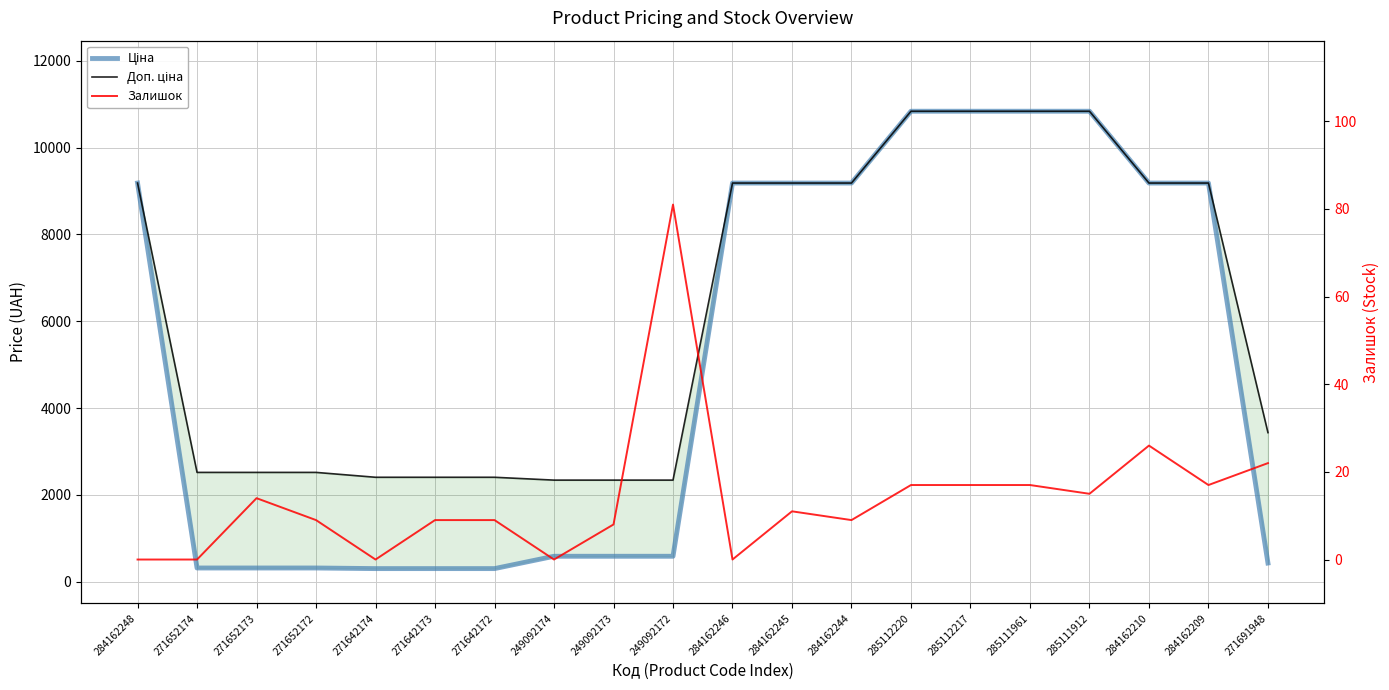

The Залишок series shows -39.1 at 249092174. True or false?

False